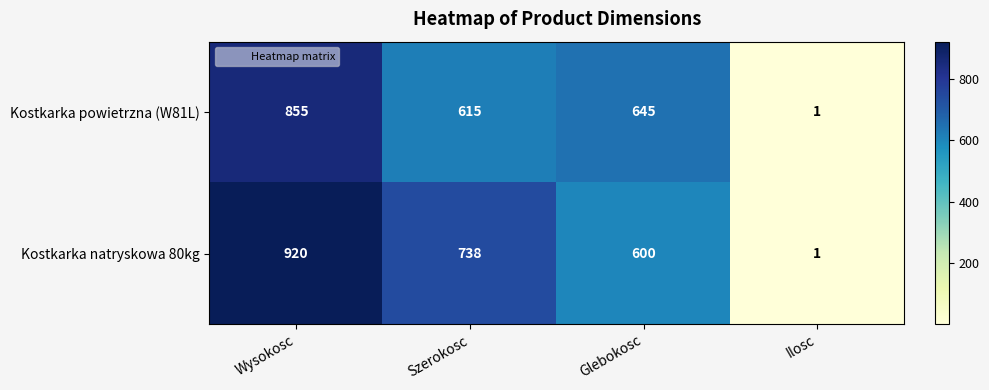

Reading left to right, transcribe all the data shown in this chart.

Kostkarka powietrzna (W81L): 855	615	645	1
Kostkarka natryskowa 80kg: 920	738	600	1